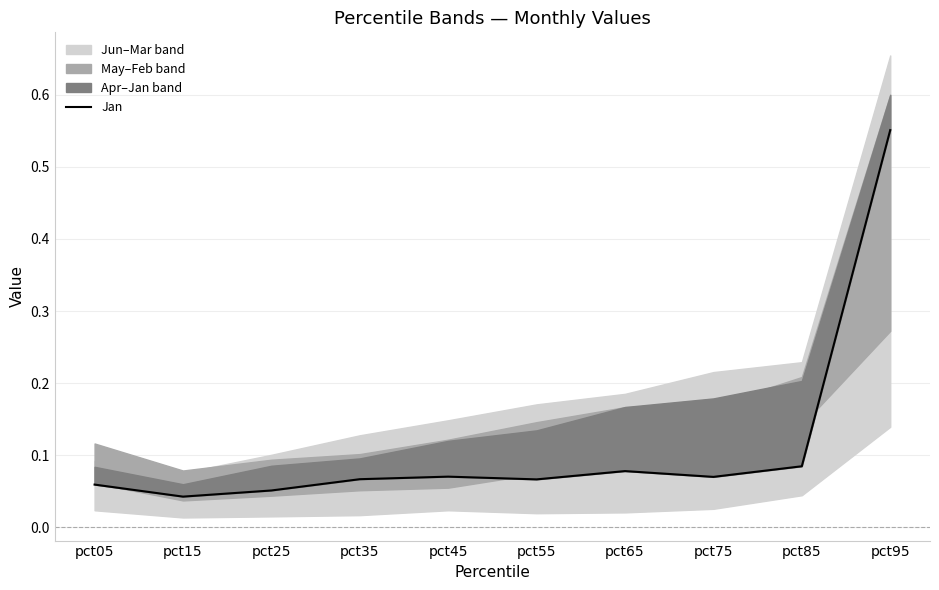

Rank the categories by value from highest to lowest.

pct95, pct85, pct65, pct45, pct75, pct35, pct55, pct05, pct25, pct15